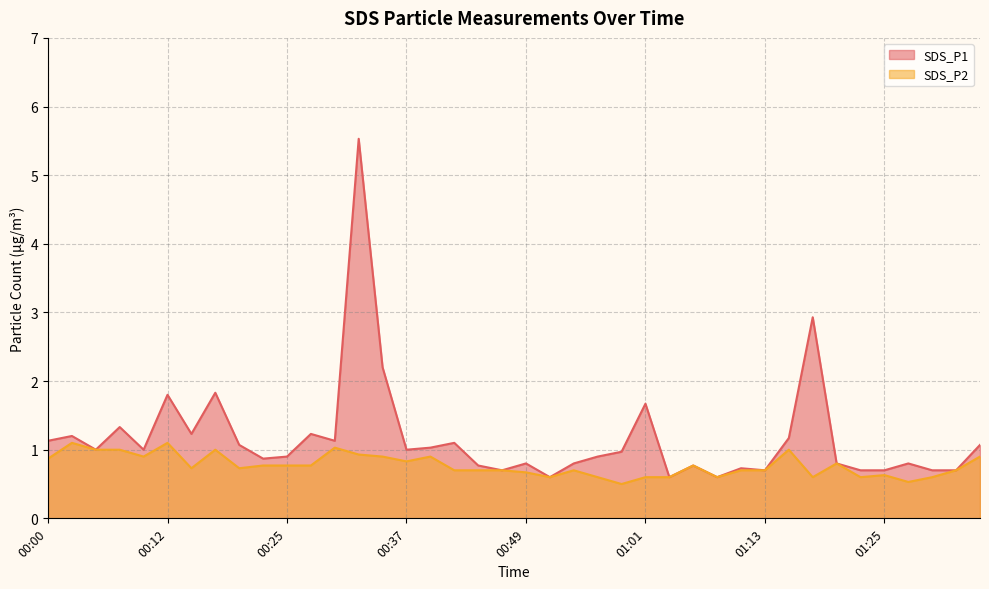

What is the difference between the SDS_P1 line values at 00:49 and 31?

0.2